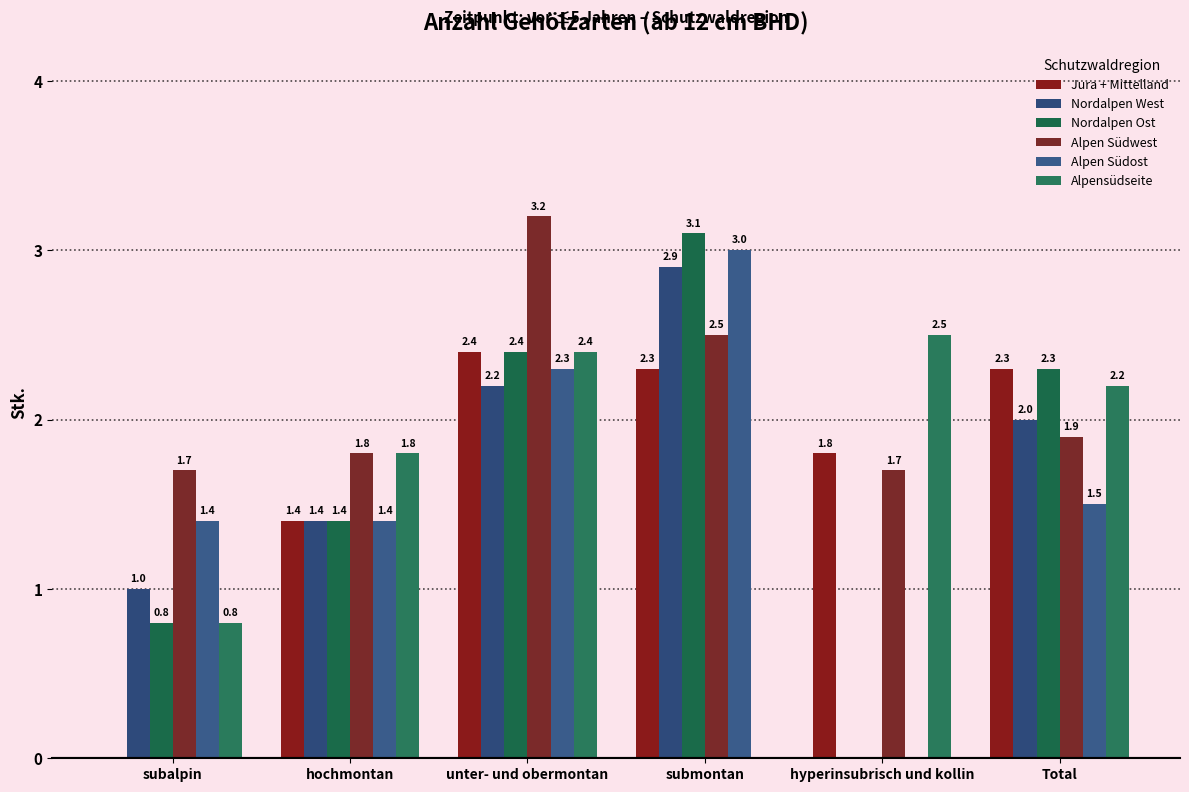

How many values in Nordalpen West are above zero?

5